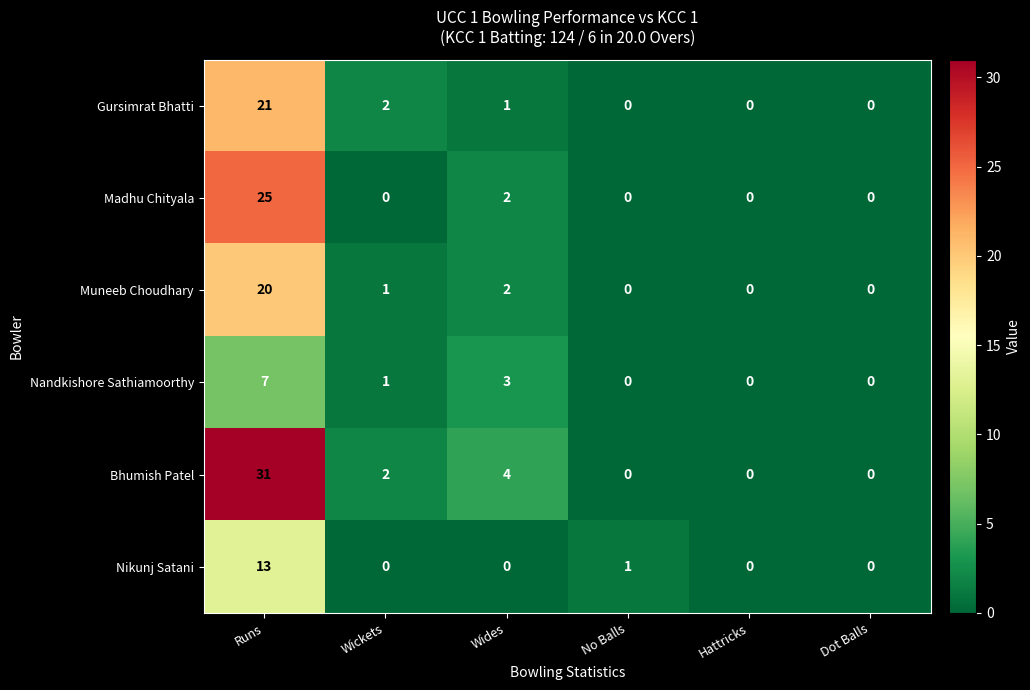

Count the number of categories in the chart.

6